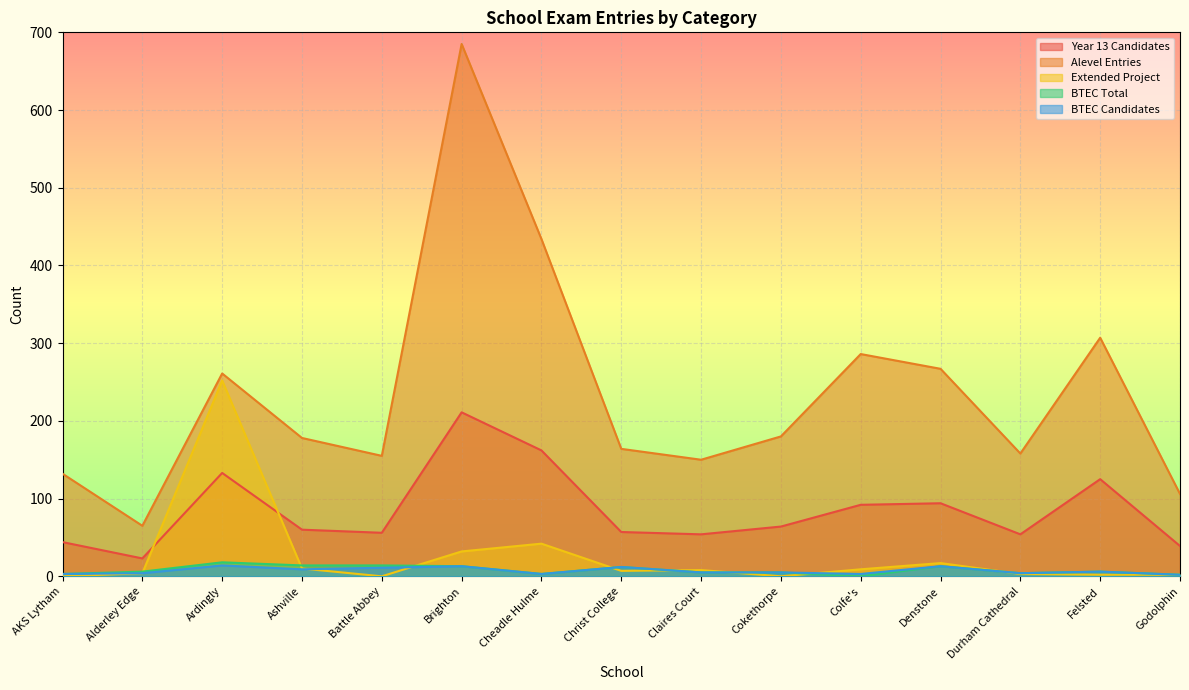

Reading left to right, transcribe all the data shown in this chart.

Year_13_Candidates: AKS Lytham=44	Alderley Edge=23	Ardingly=133	Ashville=60	Battle Abbey=56	Brighton=211	Cheadle Hulme=162	Christ College=57	Claires Court=54	Cokethorpe=64	Colfe's=92	Denstone=94	Durham Cathedral=54	Felsted=125	Godolphin=39
Alevel_Entries: AKS Lytham=132	Alderley Edge=65	Ardingly=261	Ashville=178	Battle Abbey=155	Brighton=685	Cheadle Hulme=434	Christ College=164	Claires Court=150	Cokethorpe=180	Colfe's=286	Denstone=267	Durham Cathedral=158	Felsted=307	Godolphin=106
Extended_Project: AKS Lytham=0	Alderley Edge=4	Ardingly=252	Ashville=10	Battle Abbey=0	Brighton=32	Cheadle Hulme=42	Christ College=7	Claires Court=8	Cokethorpe=0	Colfe's=9	Denstone=17	Durham Cathedral=3	Felsted=2	Godolphin=2
BTEC_Total: AKS Lytham=3	Alderley Edge=6	Ardingly=18	Ashville=14	Battle Abbey=14	Brighton=13	Cheadle Hulme=3	Christ College=12	Claires Court=5	Cokethorpe=5	Colfe's=0	Denstone=13	Durham Cathedral=4	Felsted=6	Godolphin=2
BTEC_Candidates: AKS Lytham=3	Alderley Edge=4	Ardingly=14	Ashville=9	Battle Abbey=11	Brighton=13	Cheadle Hulme=3	Christ College=12	Claires Court=5	Cokethorpe=5	Colfe's=3	Denstone=13	Durham Cathedral=4	Felsted=6	Godolphin=2